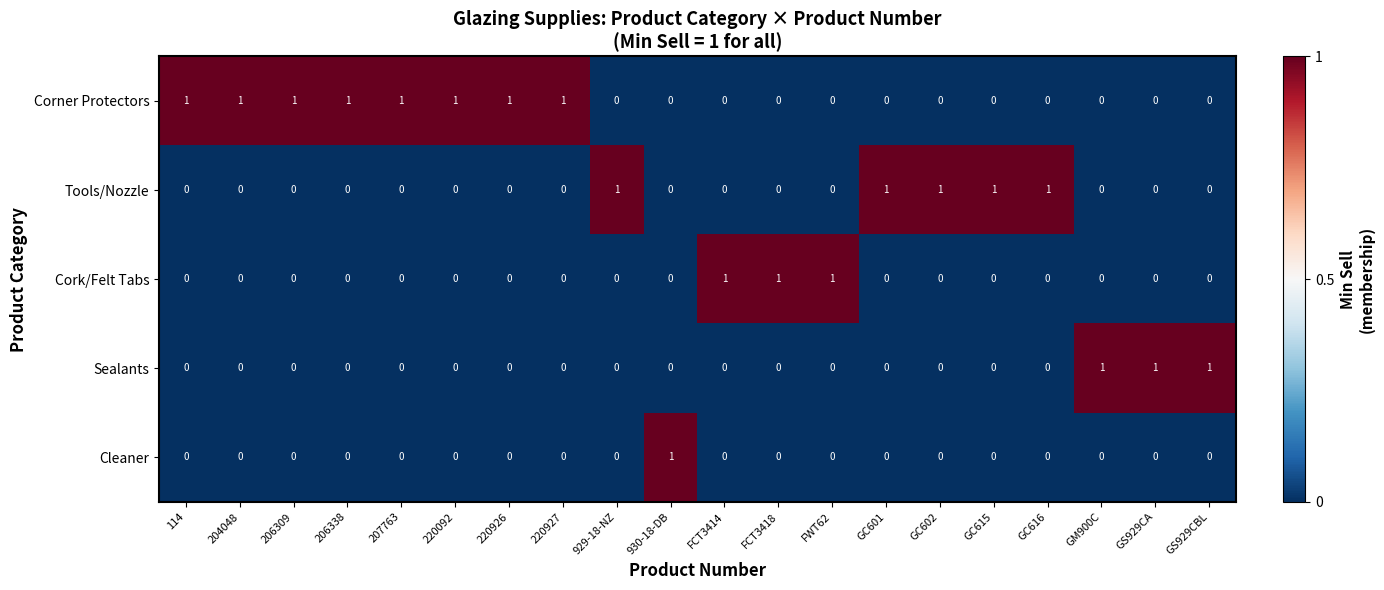

Which series has the largest total across all categories?

Corner Protectors